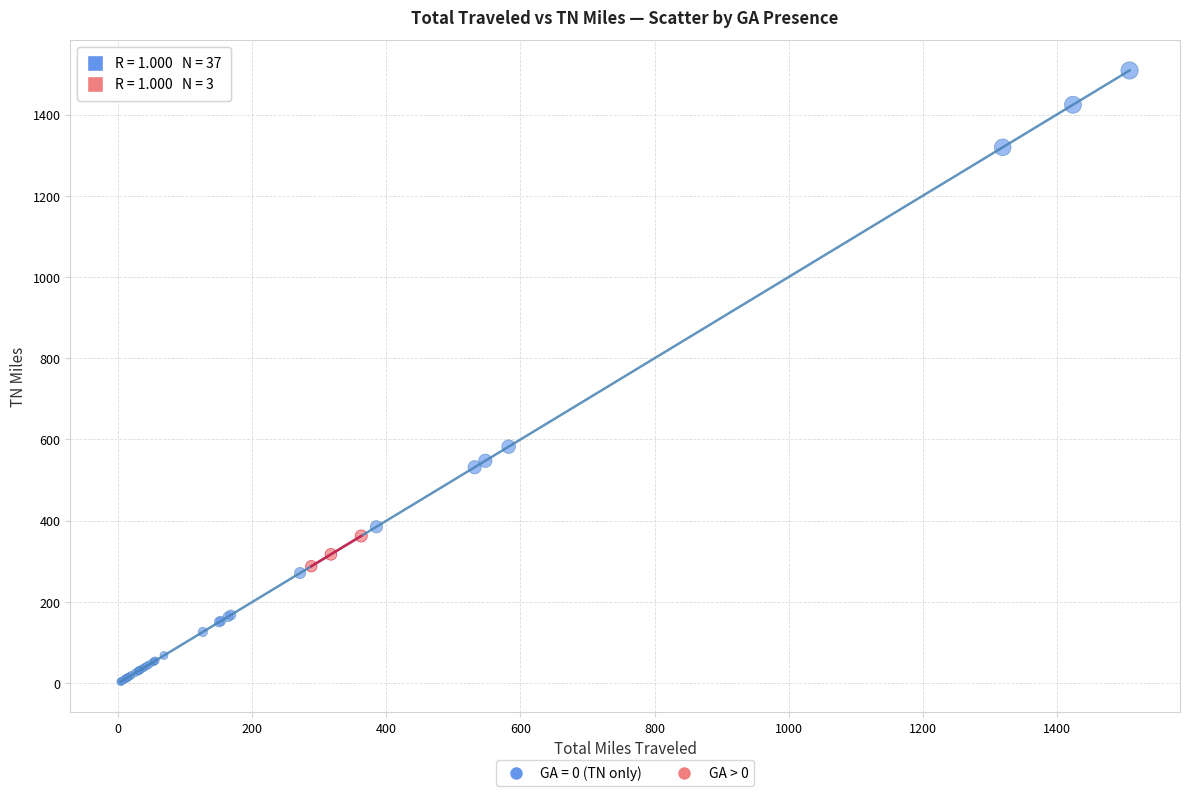

Which series has the widest spread of Y values?

GA = 0 (TN only)